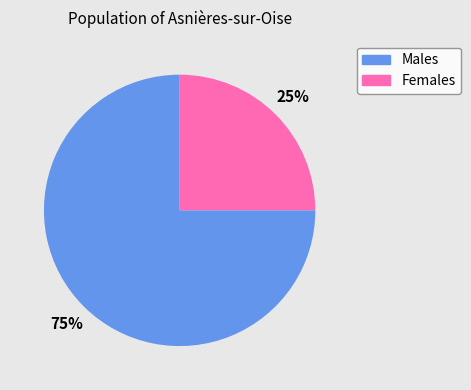

To the nearest percent, what is the average slice percentage?

50%